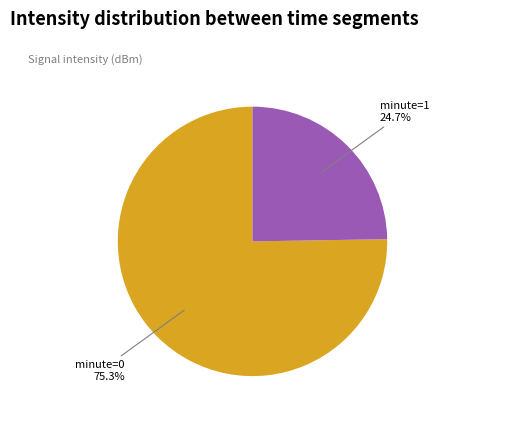

Does any single category account for the majority?

Yes